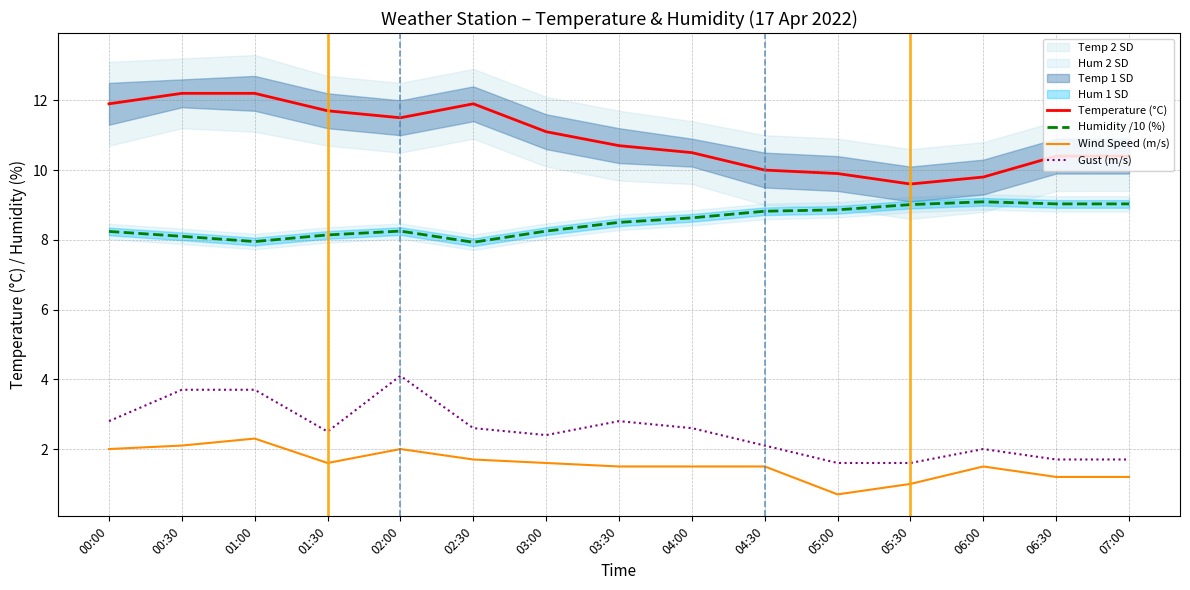

Is it true that Temperature (°C) equals 7.1 at 02:00?

False